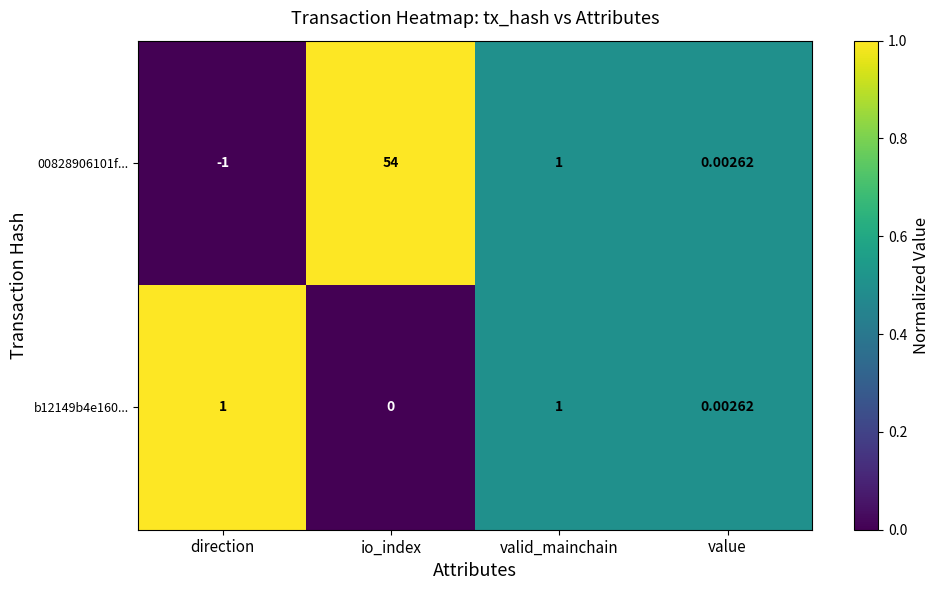

At which label does b12149b4e160... reach its minimum?

io_index